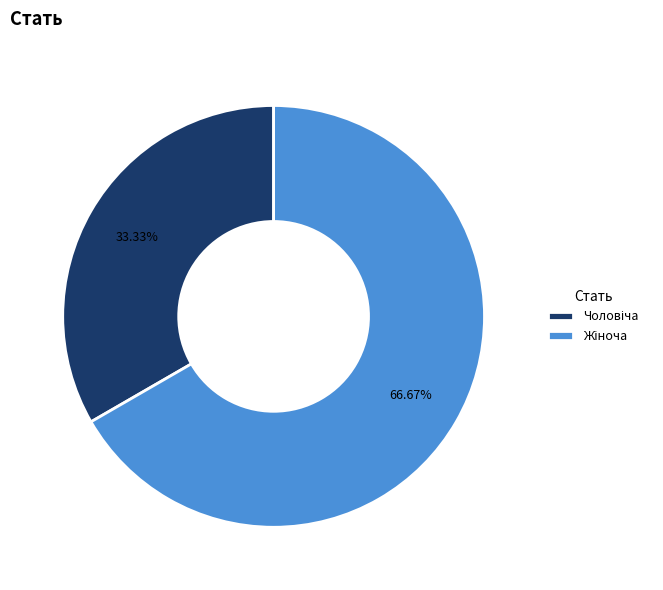

Is there any slice that represents more than half of the pie?

Yes